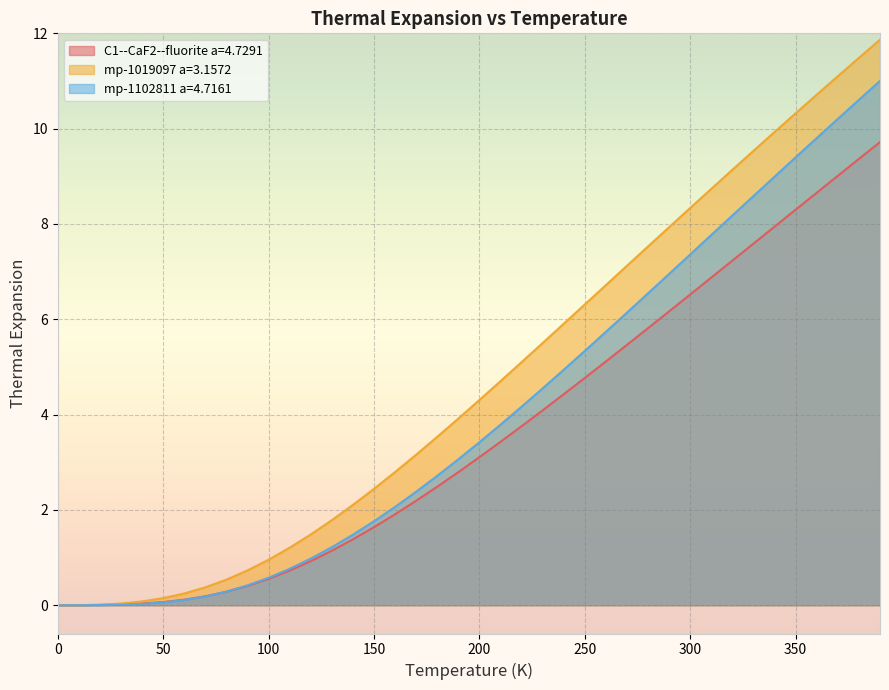

What is the sum of the C1--CaF2--fluorite a=4.7291 values at 290.0 and 240.0?

10.6